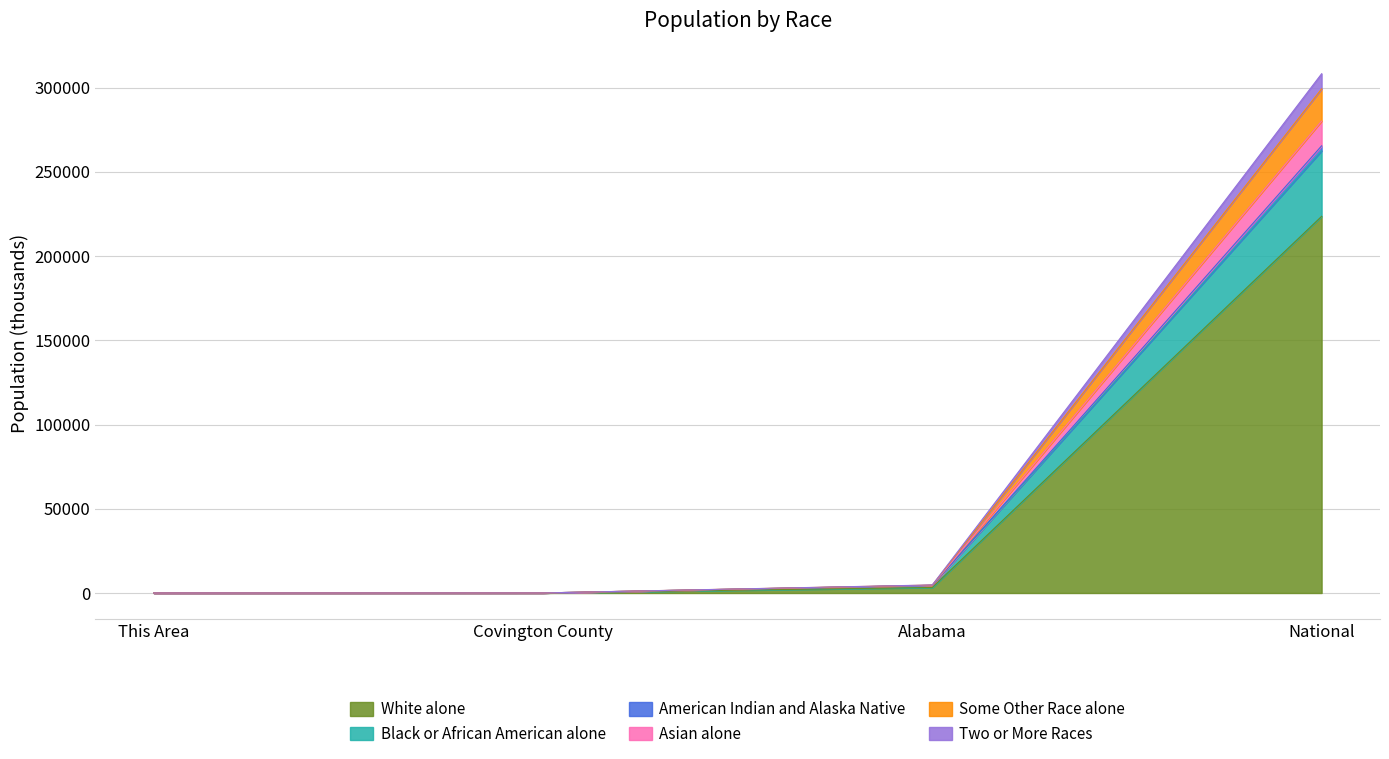

At how many categories does at least one series exceed 107361?

1